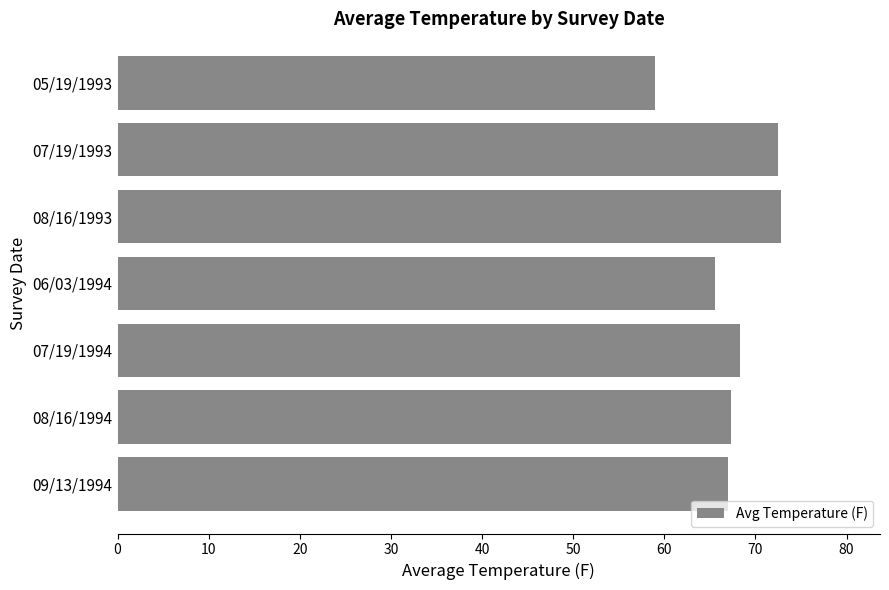

True or false: the data shows 59.0 at 05/19/1993.

True